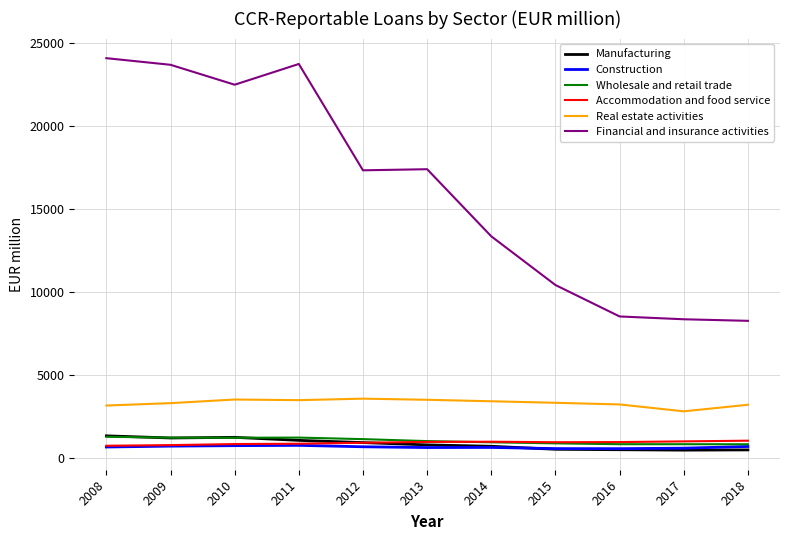

At which label does Manufacturing first exceed 808?

2008